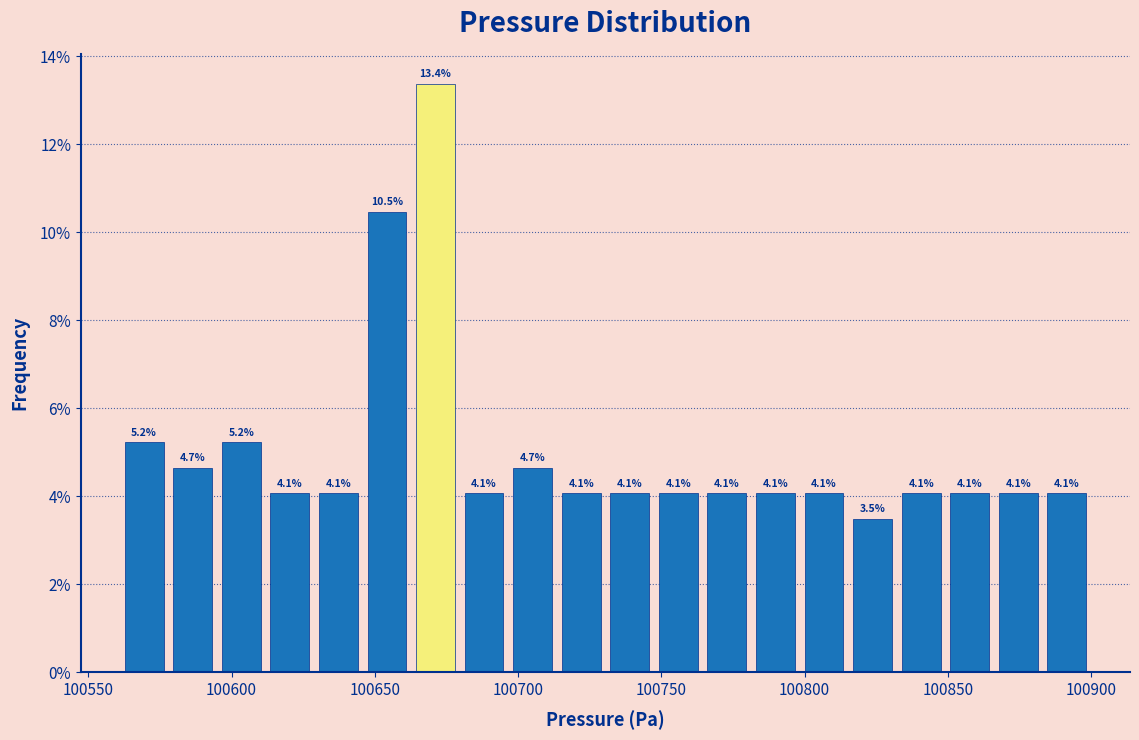

Around what value on the x-axis is the tallest bar? Give the approximate position of its centre, as read against the axis.

100670